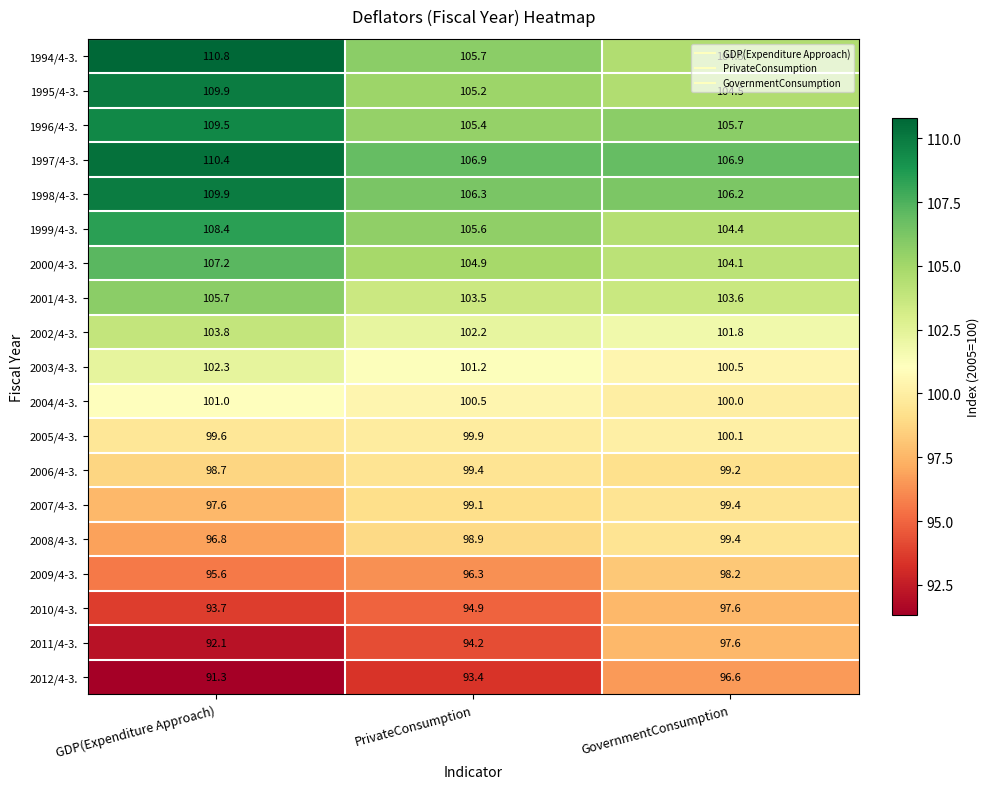

What is the difference between the 2000/4-3. values at GDP(Expenditure Approach) and GovernmentConsumption?

3.1